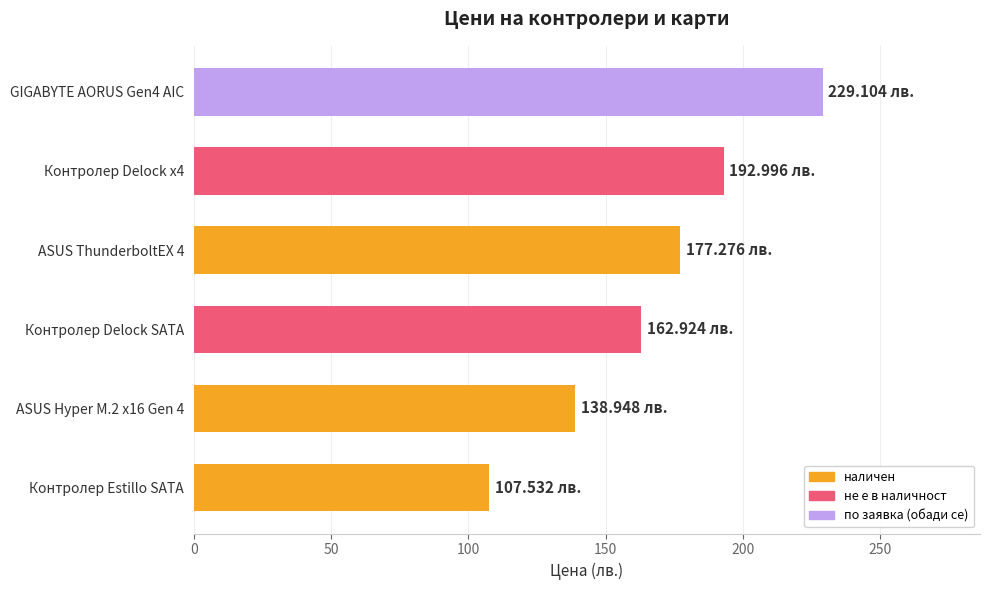

Approximately how many times larger is the value at Контролер Delock x4 compared to ASUS Hyper M.2 x16 Gen 4?

1.4